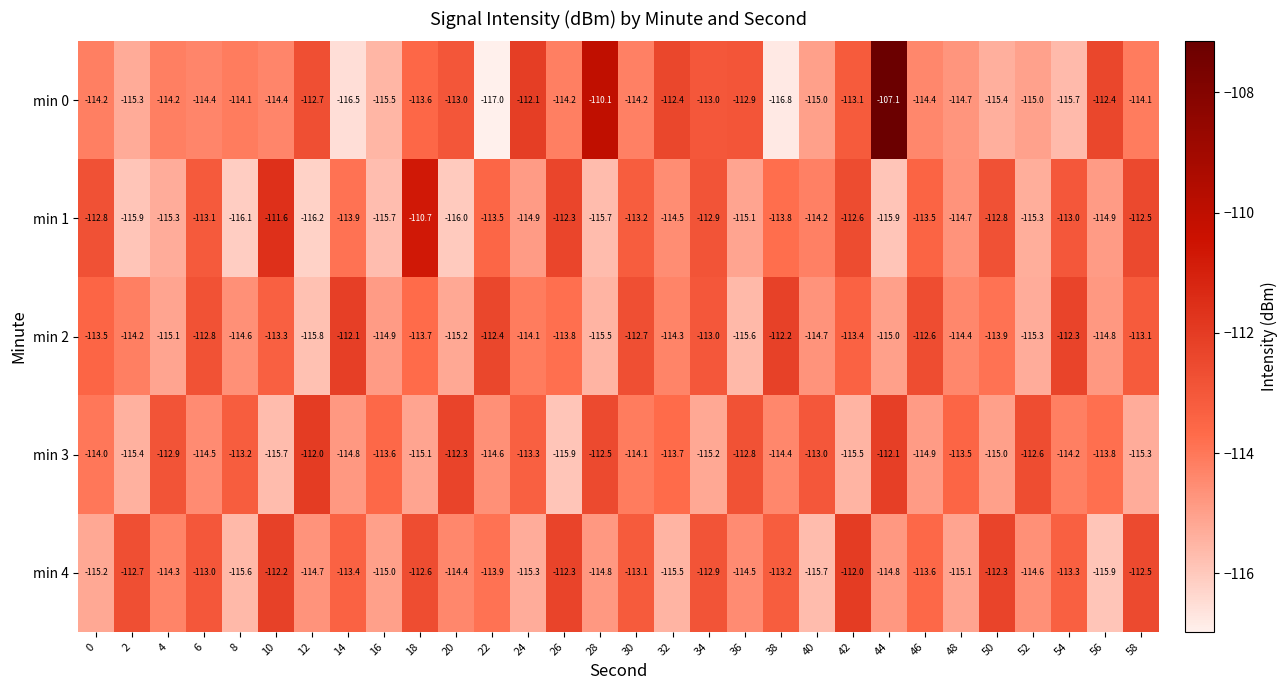

What is the sum of the min 4 values at 48 and 56?

-231.0